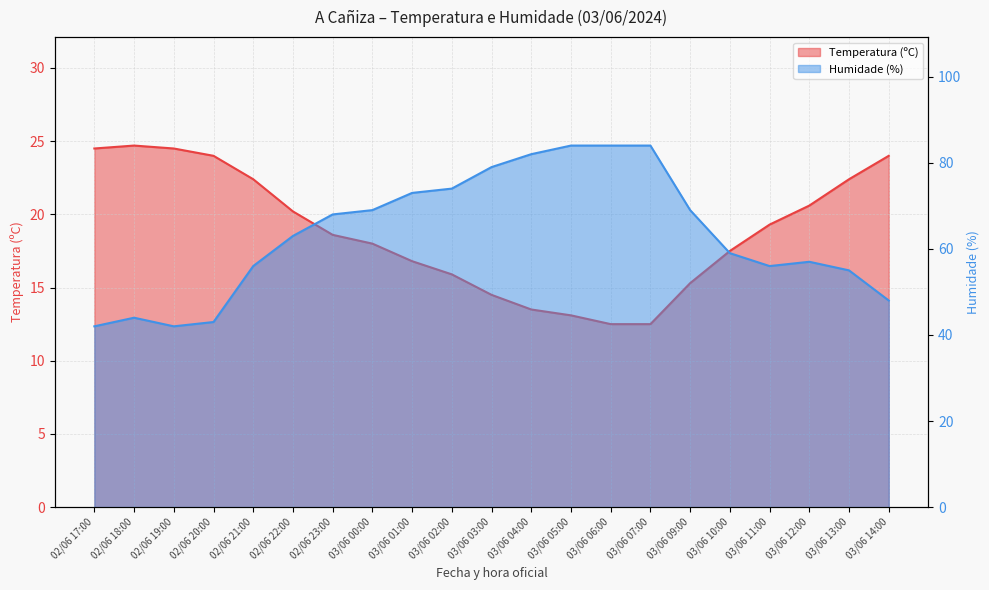

True or false: Humidade (%) has more than 2 interior local peaks.

False